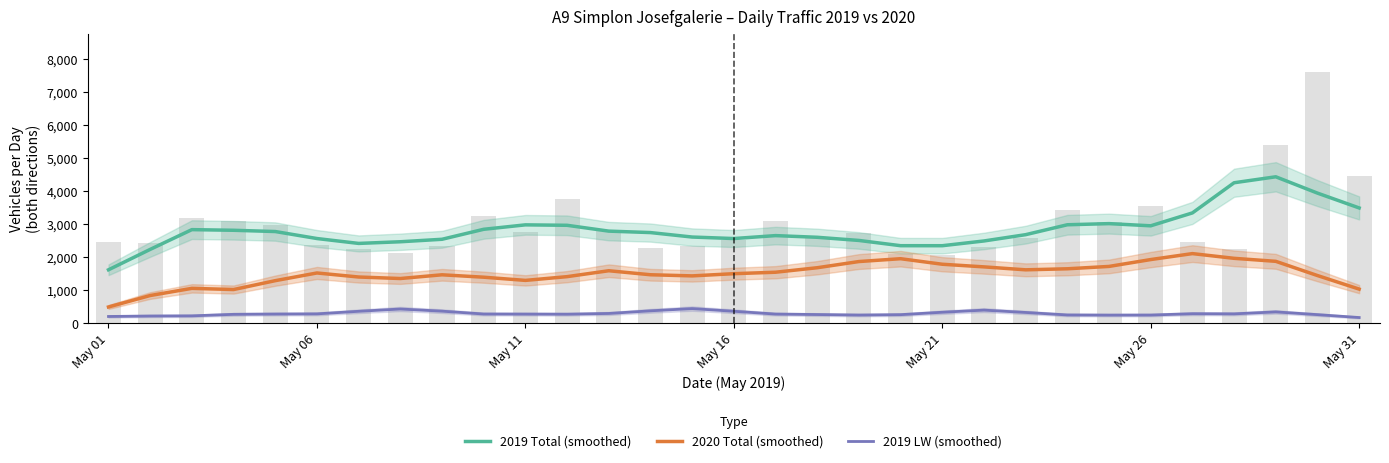

Rank the series by their average value, from highest to lowest.

2019 Total (smoothed), 2020 Total (smoothed), 2019 LW (smoothed)